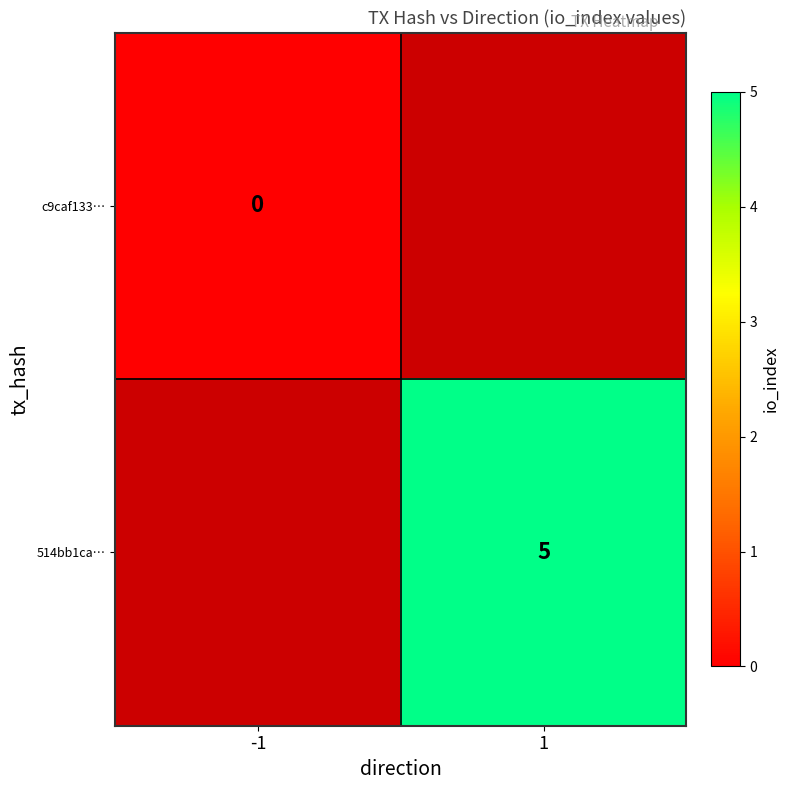

How many data points does each series have?

2